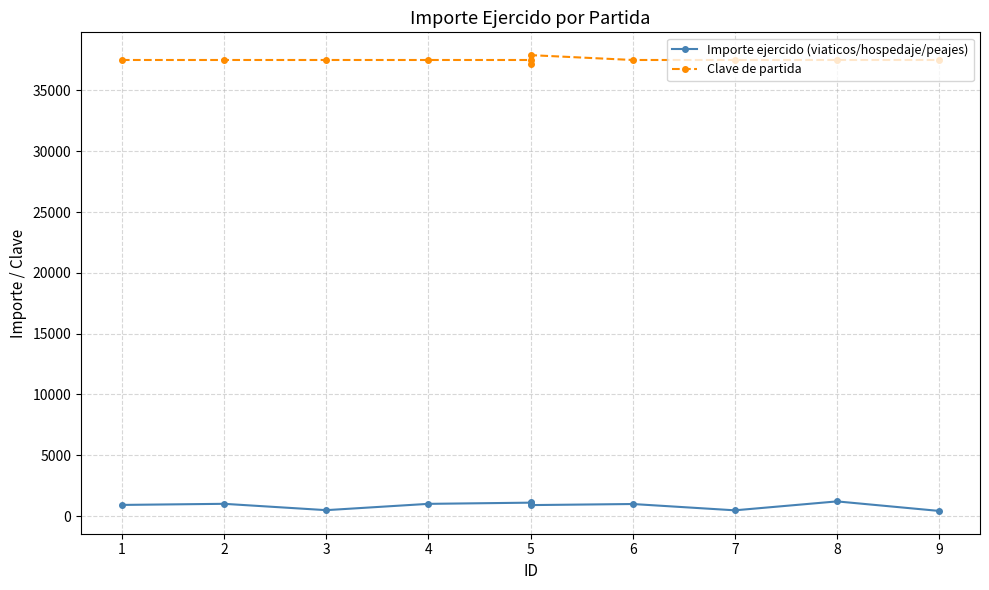

How many lines are shown in the chart?

2